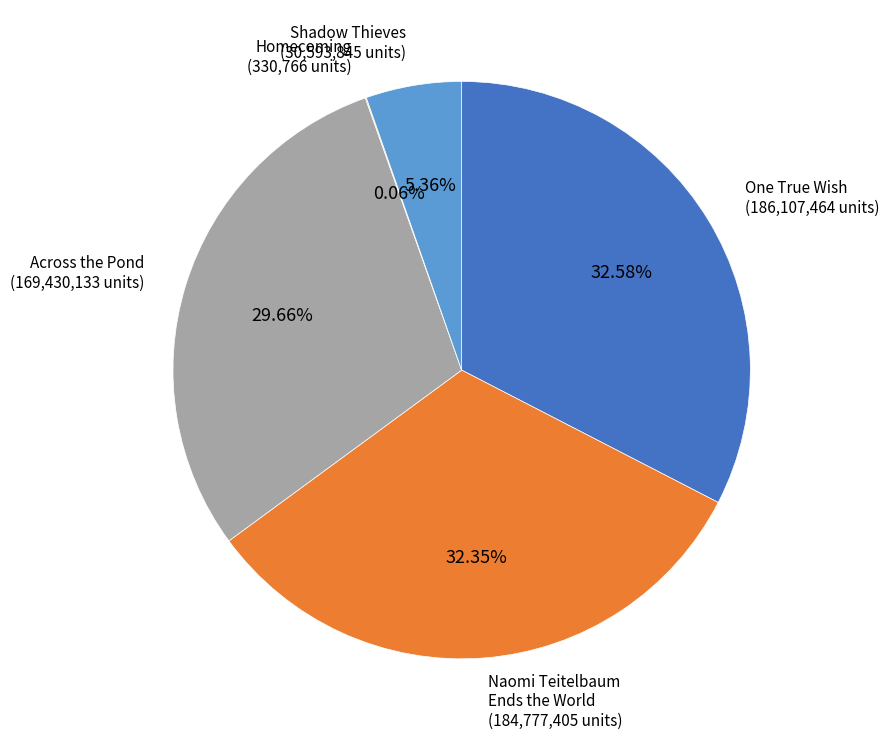

What percentage is NOT represented by Across the Pond?

70.3%